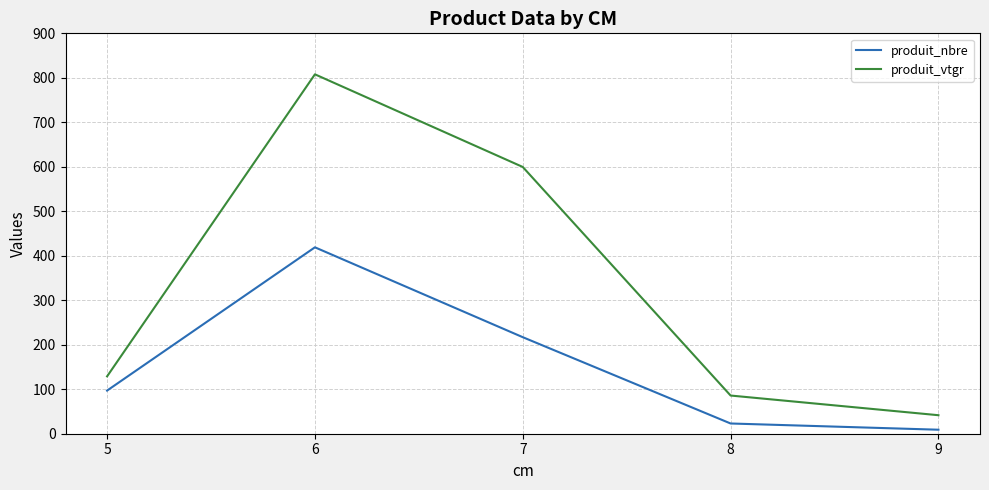

Reading left to right, what are all the values shown in this chart?

produit_nbre: 97.0	419.0	217.0	23.0	9.0
produit_vtgr: 128.9	807.9	599.6	85.8	41.6